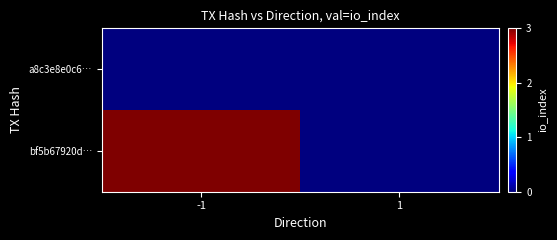

How many series are shown in this chart?

2